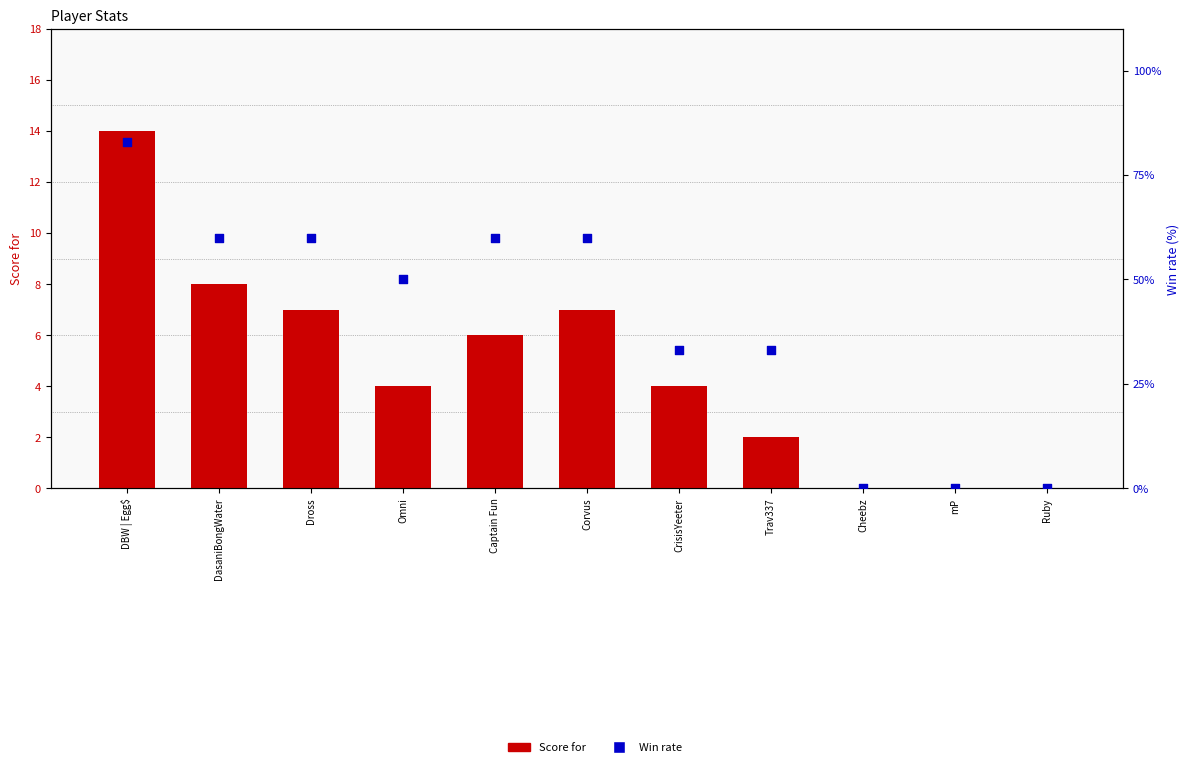

What are all the series names shown in the legend?

Score for, Win rate